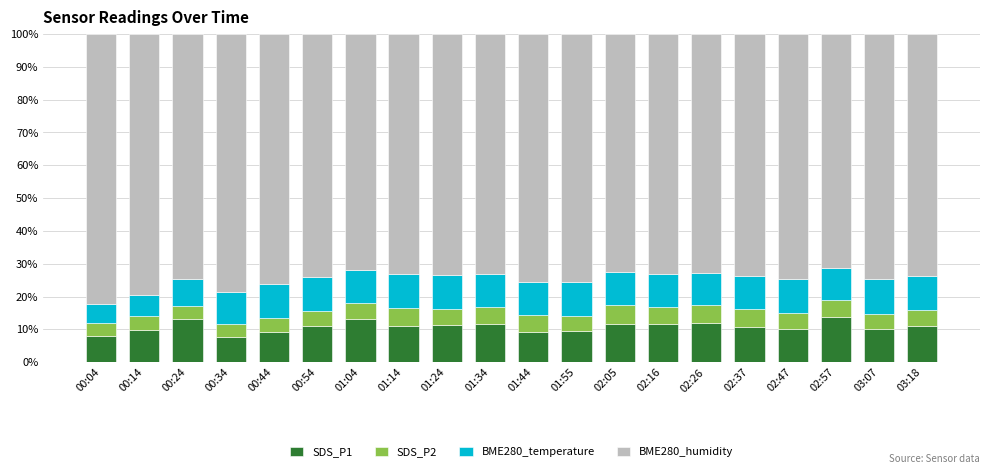

Are the bars grouped side by side (vs. stacked)?

No